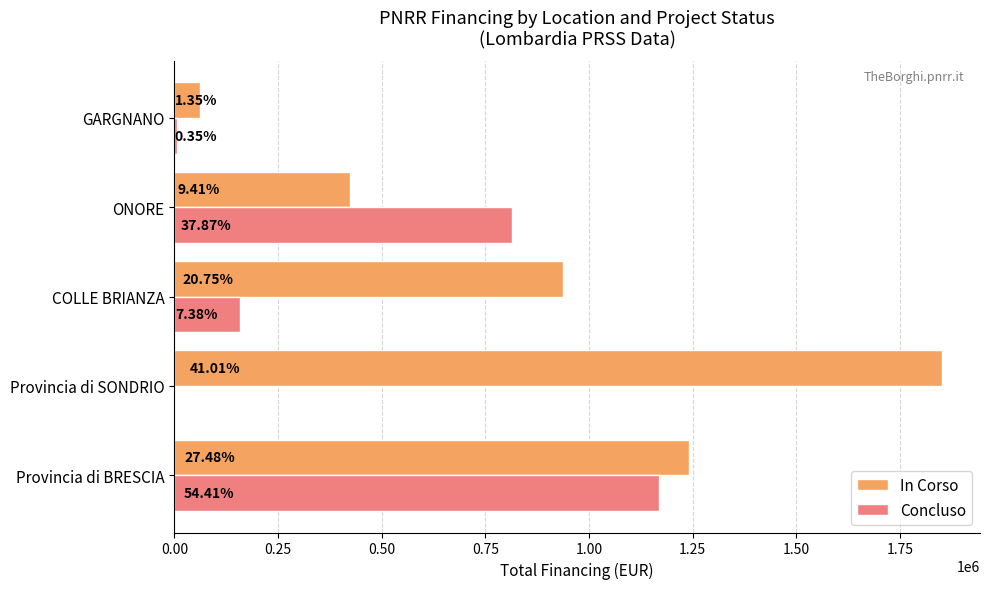

Which series has the largest range (max minus min)?

In Corso